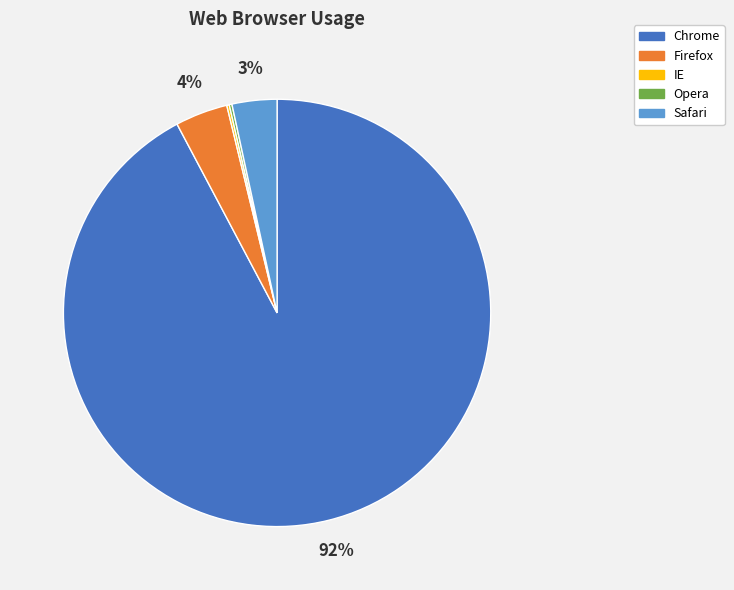

Which category has the biggest portion of the pie?

Chrome